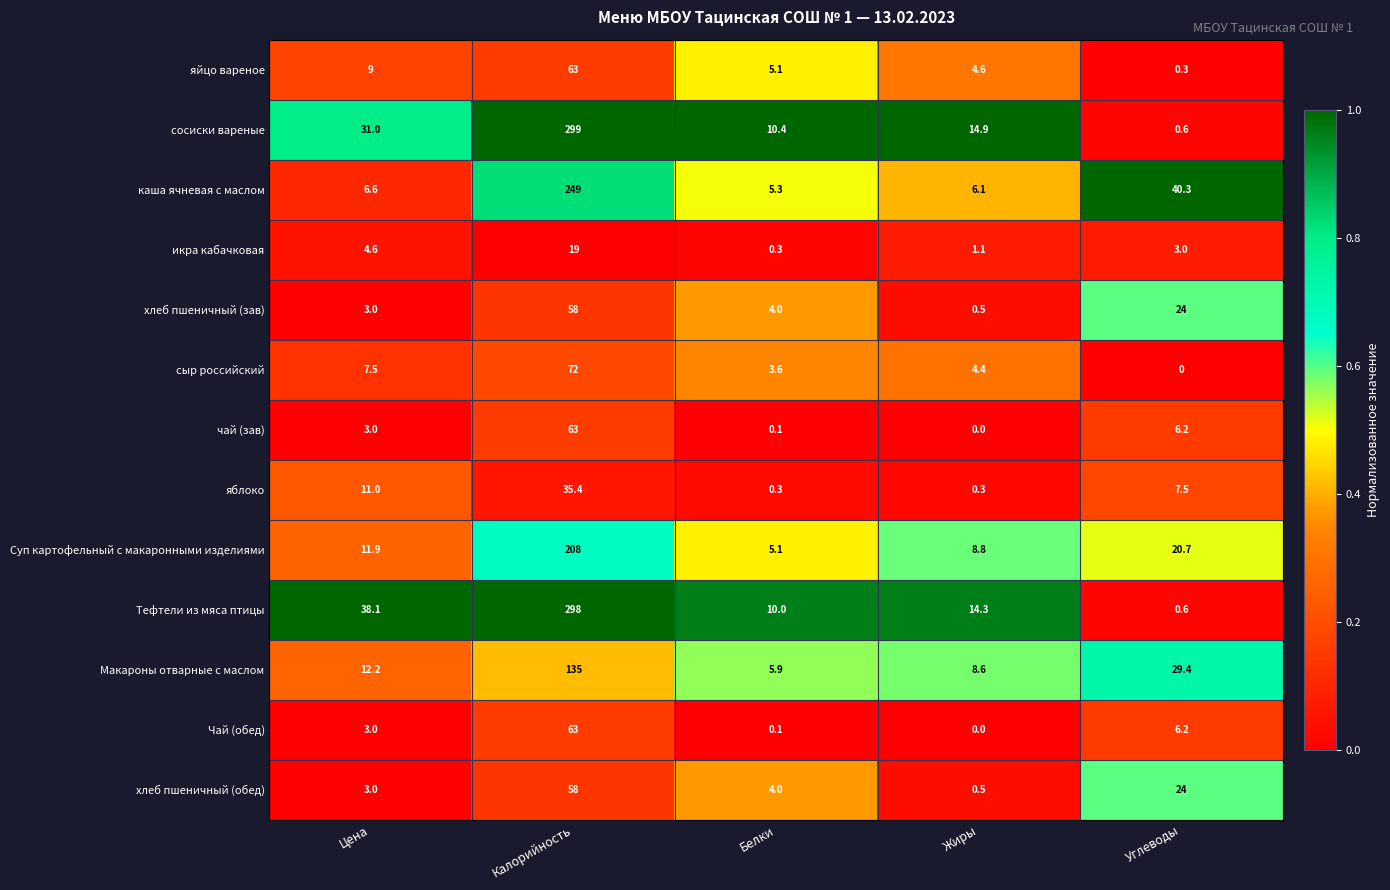

True or false: икра кабачковая has a value of 19.0 at Калорийность.

True